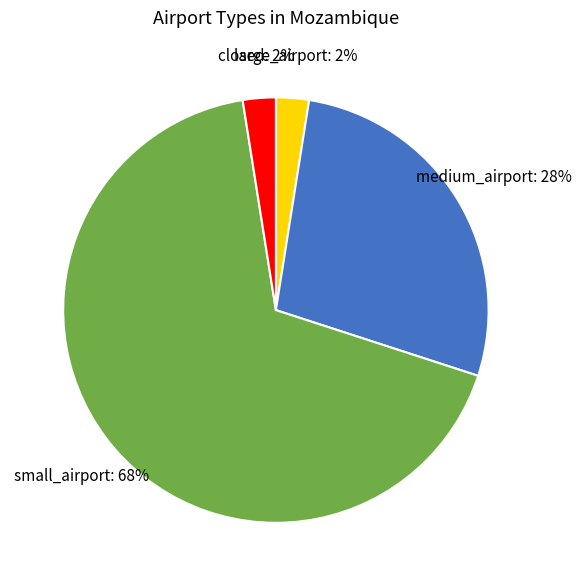

Which slice represents more than half of the pie?

small_airport